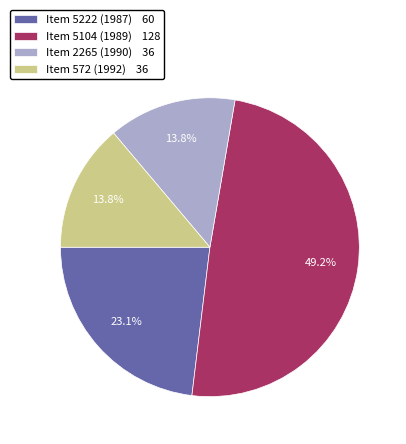

Does Item 5104 (1989) represent more than half of the total?

No